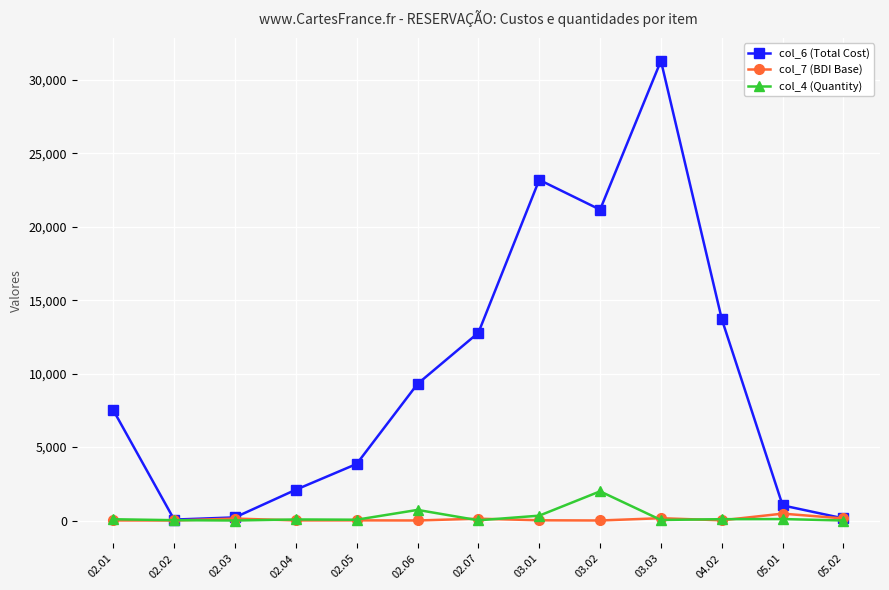

What is the difference between the maximum and minimum values in the col_4 (Quantity) series?

1987.7